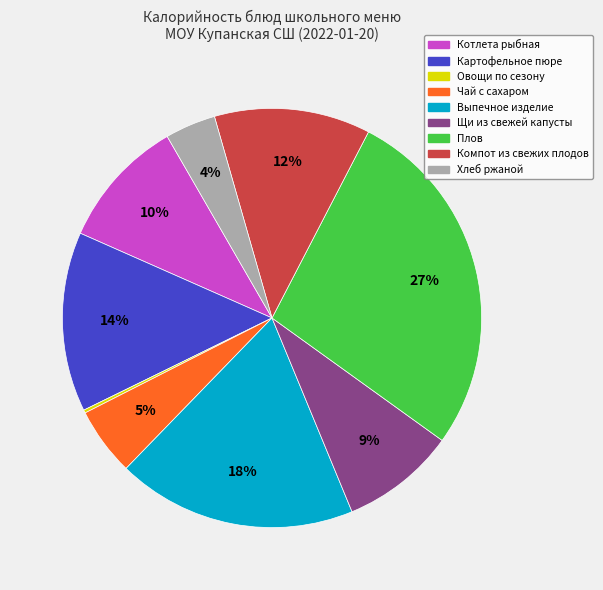

True or false: Компот из свежих плодов accounts for 4% of the total.

False